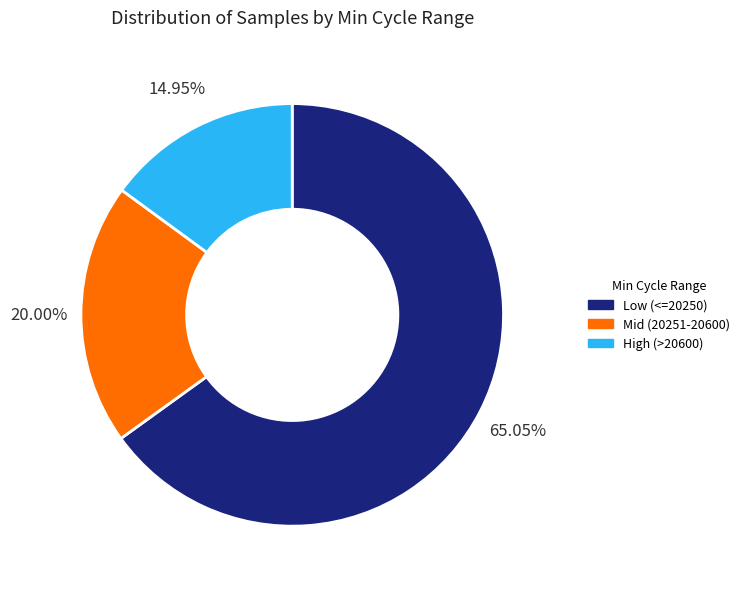

Is there a majority slice in this chart?

Yes